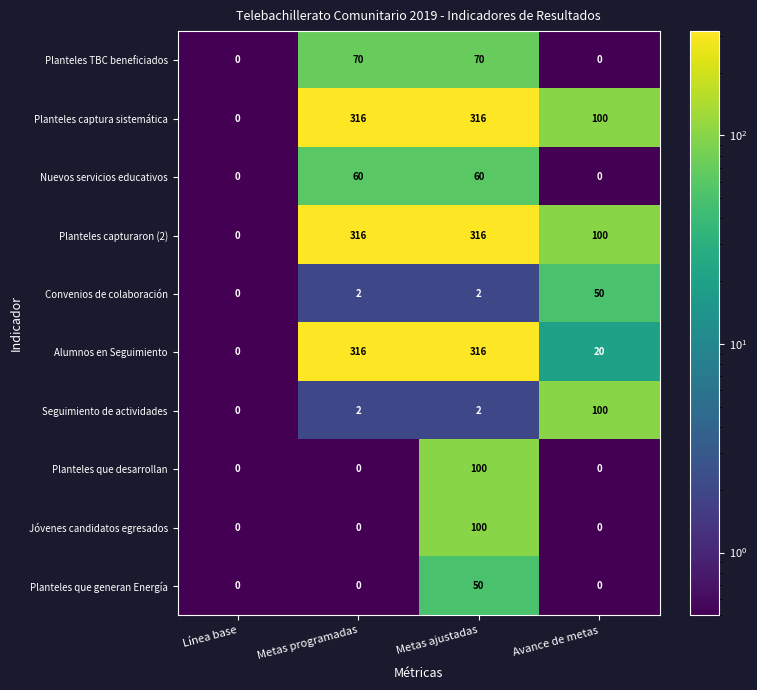

True or false: Convenios de colaboración has a value of 90 at Avance de metas.

False